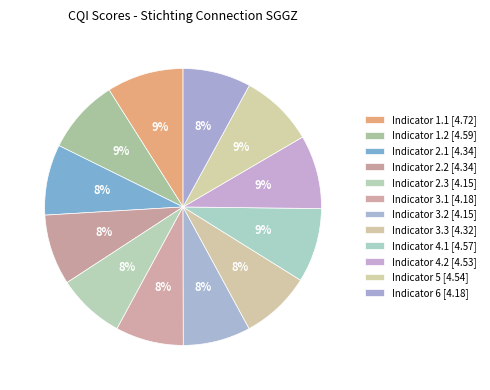

Rank the categories by value from highest to lowest.

1.1, 1.2, 4.1, 5, 4.2, 2.1, 2.2, 3.3, 3.1, 6, 2.3, 3.2